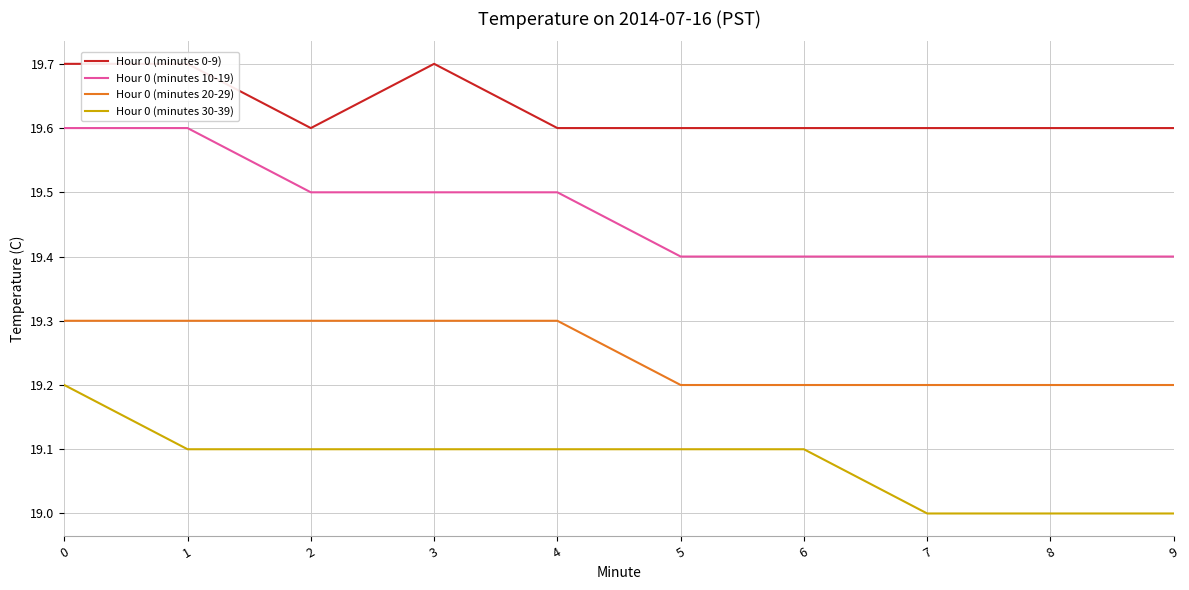

Is this an area chart (filled region under the line)?

No